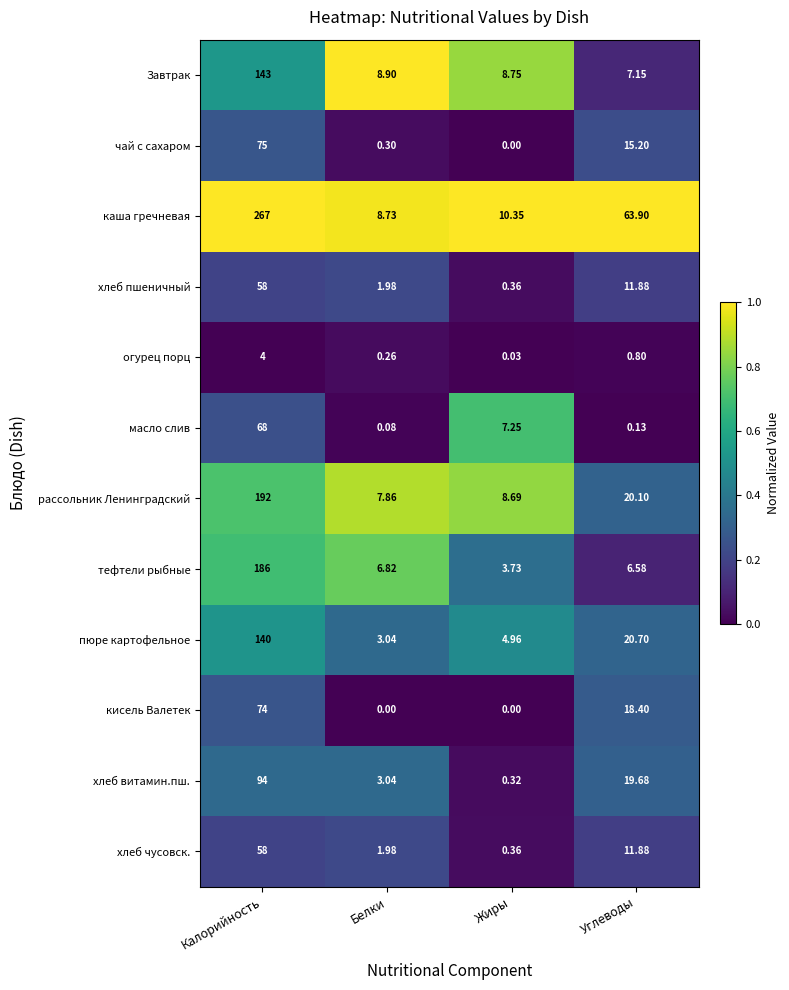

Rank the categories by хлеб пшеничный value from highest to lowest.

Калорийность, Углеводы, Белки, Жиры